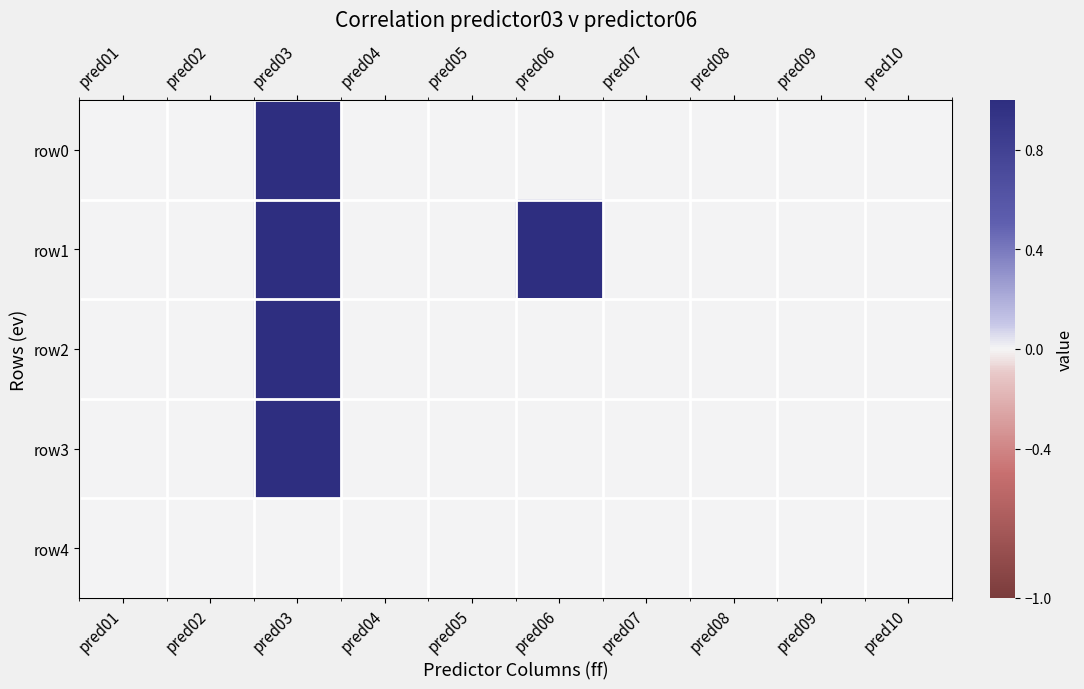

Reading right to left, list all the values displayed in this chart.

row0: pred10=0	pred09=0	pred08=0	pred07=0	pred06=0	pred05=0	pred04=0	pred03=1	pred02=0	pred01=0
row1: pred10=0	pred09=0	pred08=0	pred07=0	pred06=1	pred05=0	pred04=0	pred03=1	pred02=0	pred01=0
row2: pred10=0	pred09=0	pred08=0	pred07=0	pred06=0	pred05=0	pred04=0	pred03=1	pred02=0	pred01=0
row3: pred10=0	pred09=0	pred08=0	pred07=0	pred06=0	pred05=0	pred04=0	pred03=1	pred02=0	pred01=0
row4: pred10=0	pred09=0	pred08=0	pred07=0	pred06=0	pred05=0	pred04=0	pred03=0	pred02=0	pred01=0